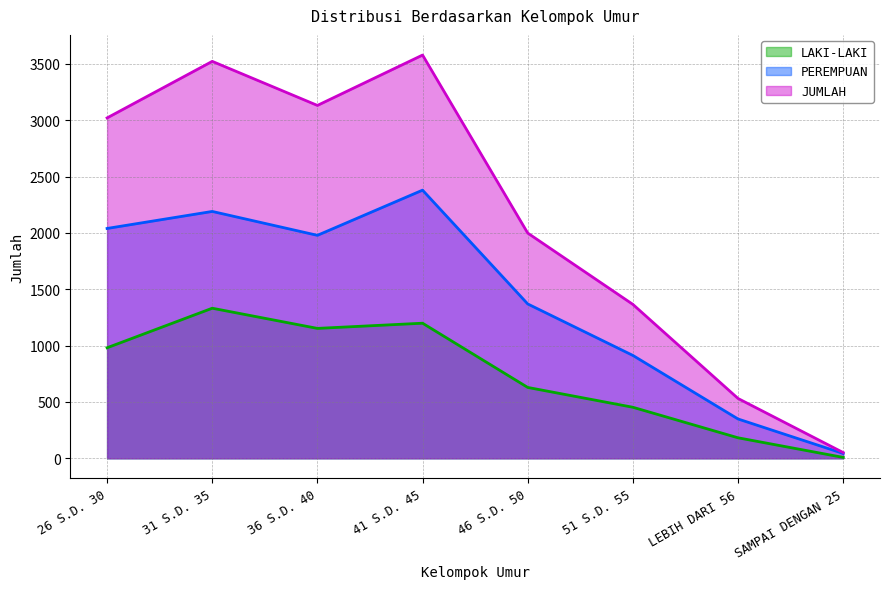

How many values in the PEREMPUAN series are below 1979?

4